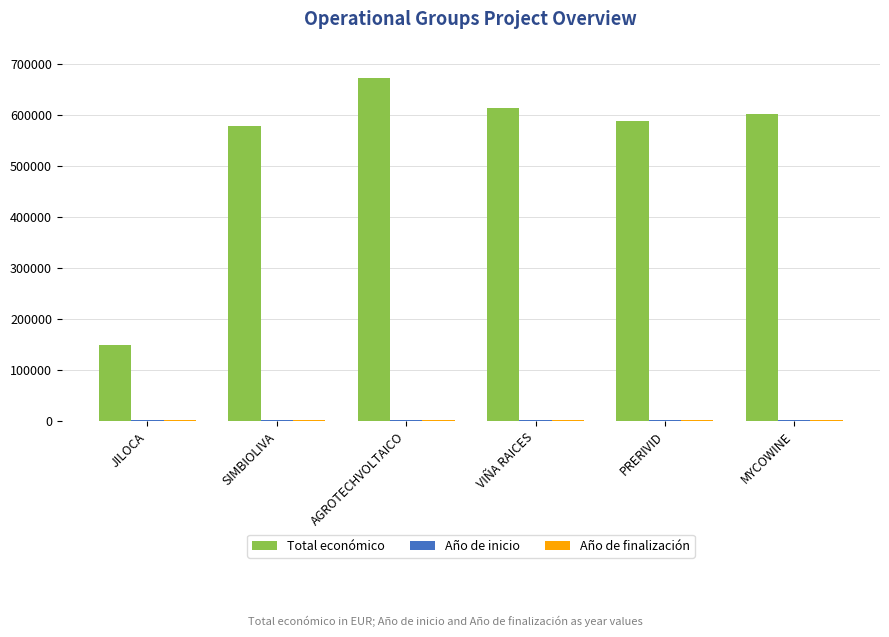

The Total económico series shows 579152 at SIMBIOLIVA. True or false?

True